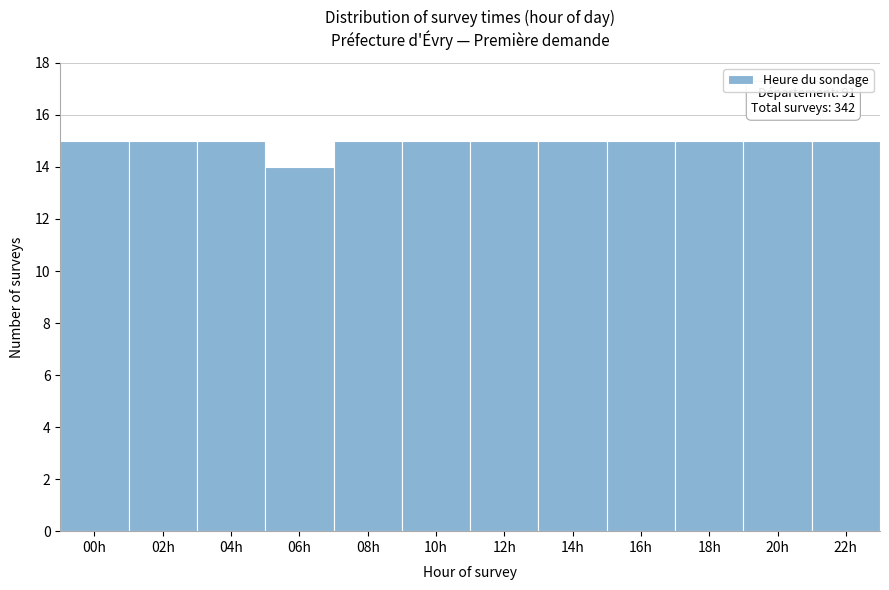

Reading left to right, what are all the values shown in this chart?

00h=15	02h=15	04h=15	06h=14	08h=15	10h=15	12h=15	14h=15	16h=15	18h=15	20h=15	22h=15